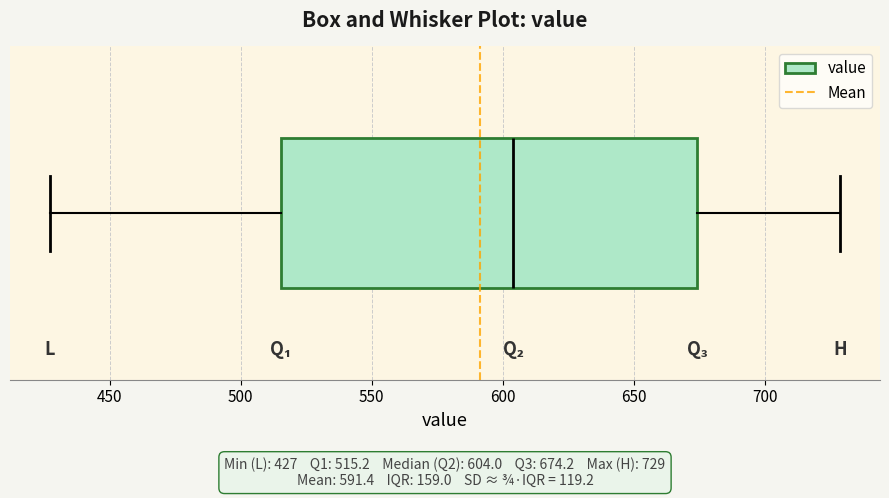

Where does the median line of the box sit on the x-axis? The values are not printed on the chart, so give them approximately, as read against the axis.

605